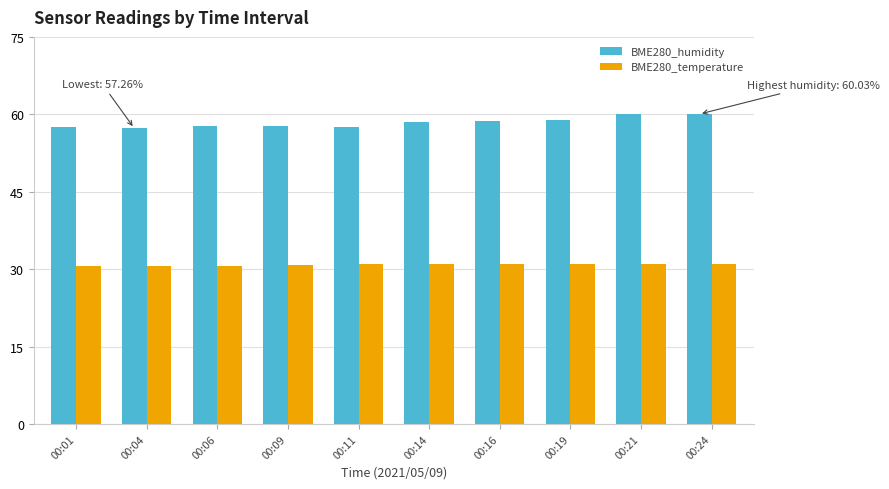

What is the value of the BME280_temperature bar at the 4th from the left?

30.8